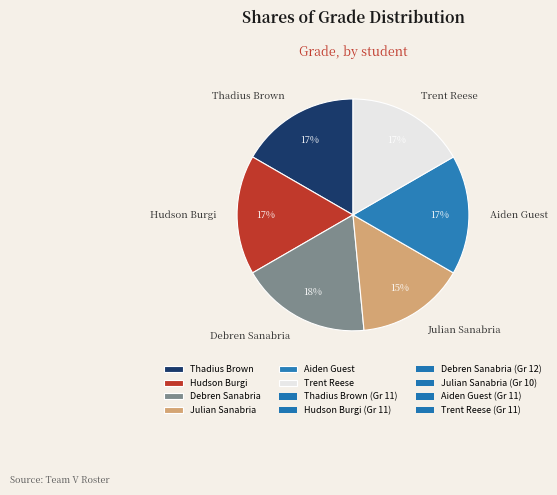

How many slices are in this pie chart?

6